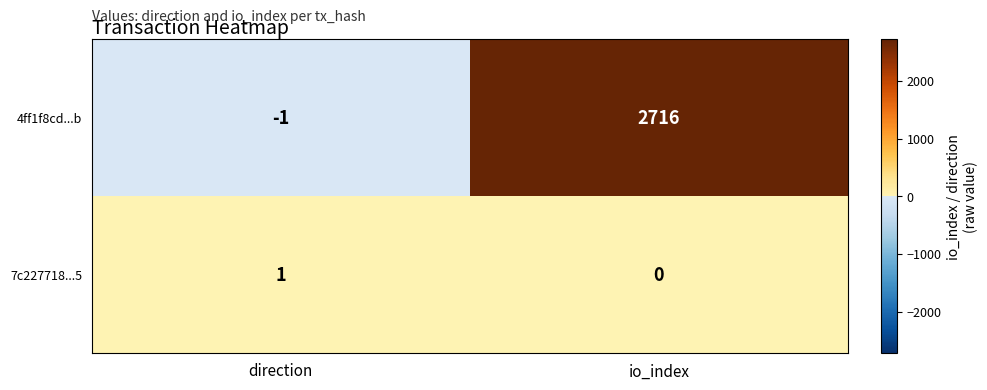

The value of 7c227718...5 at direction is 1. True or false?

True